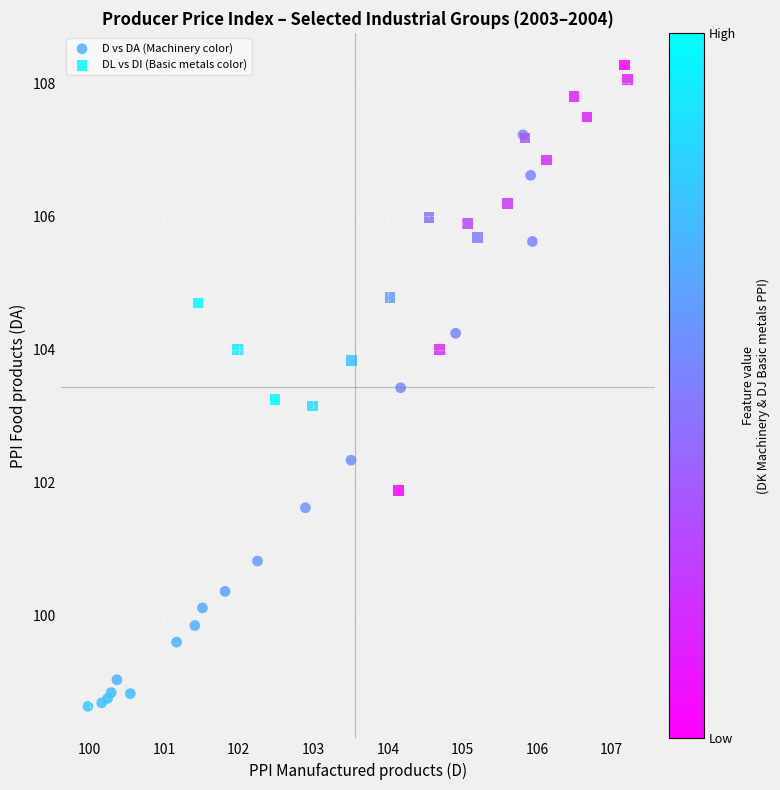

Which series contains the highest Y value?

DL vs DI (Basic metals color)